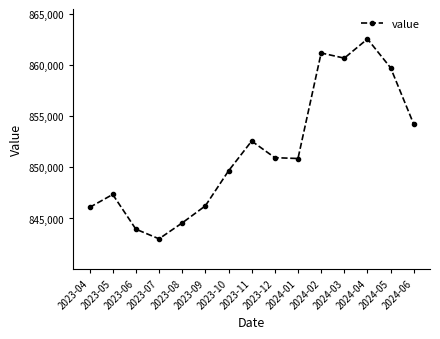

Count the number of data series in this chart.

1